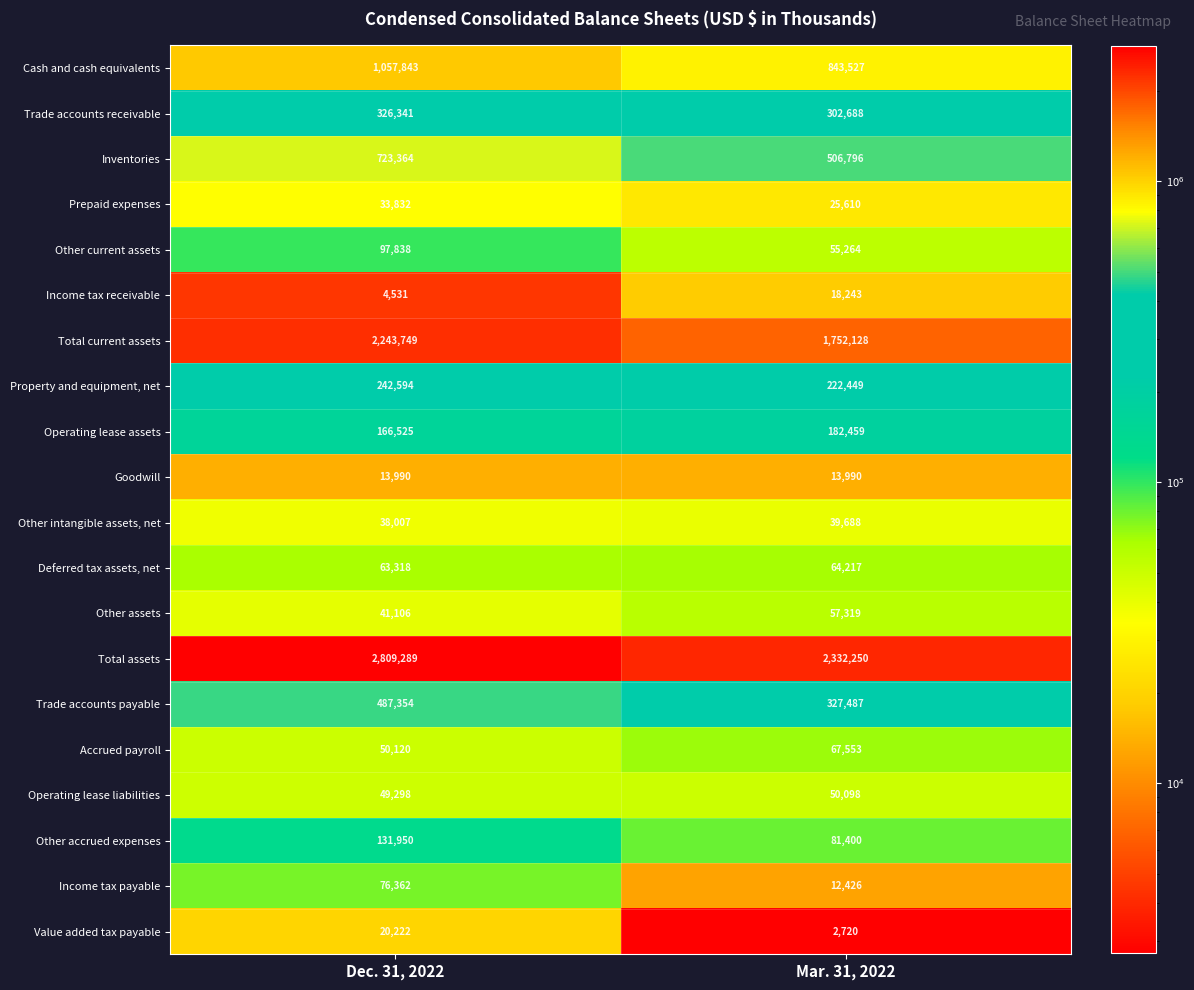

What is the total value across all series at Dec. 31, 2022?

8677633